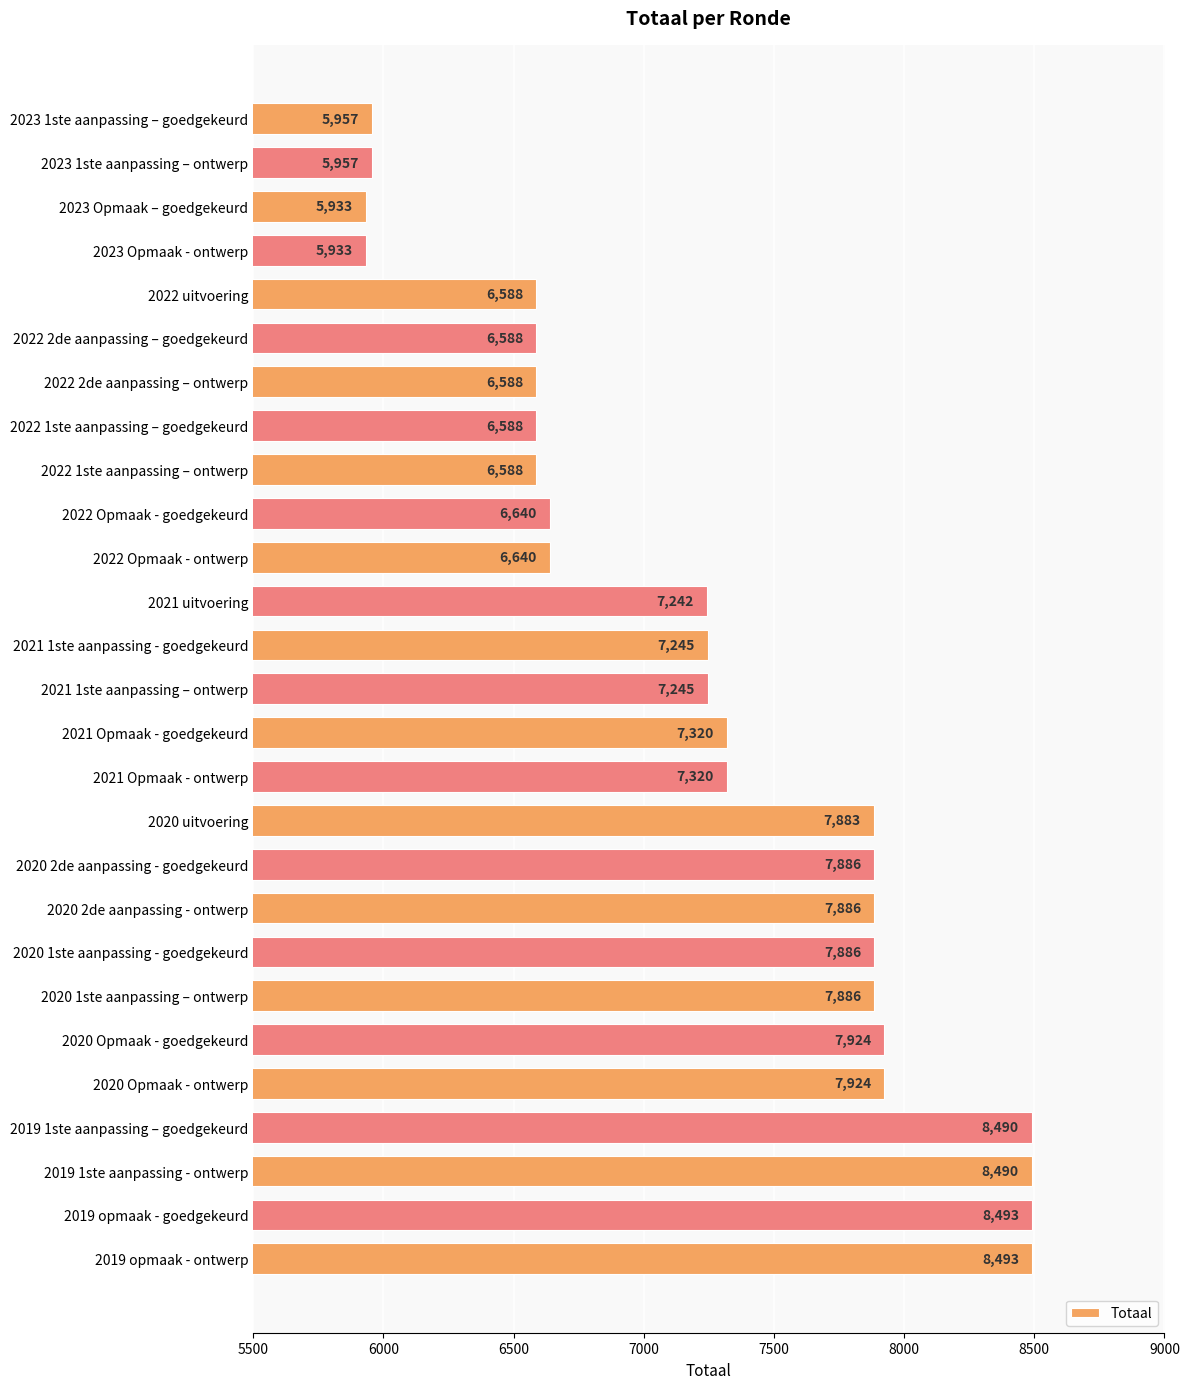

What is the value of the 16th bar from the top?

7320